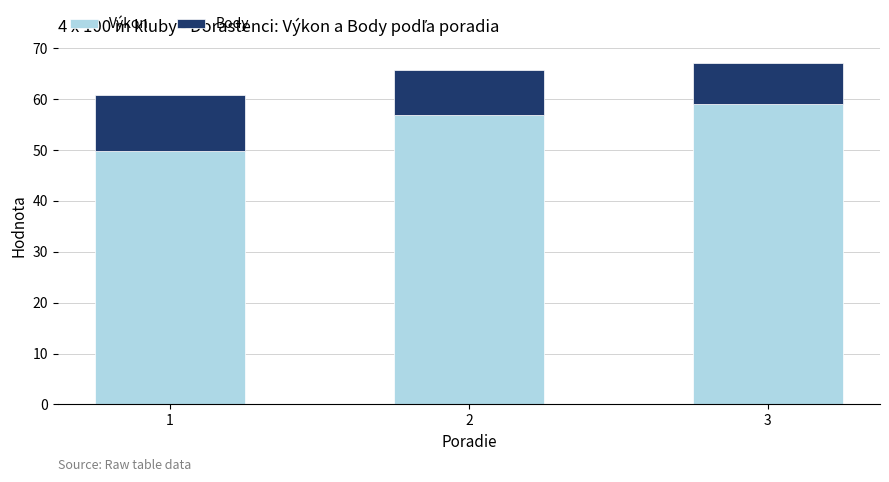

How many bars are there in total?

3